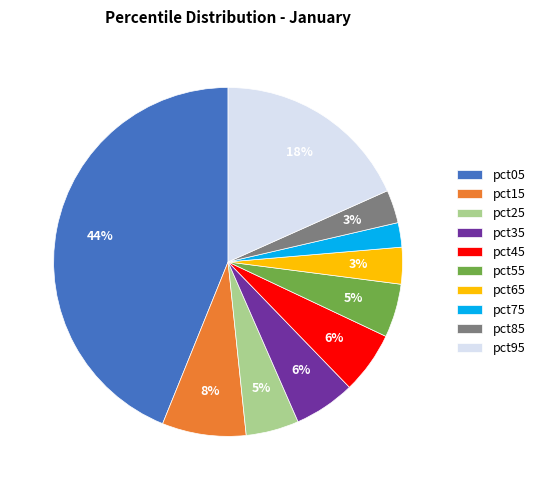

Count the number of slices in the pie.

10